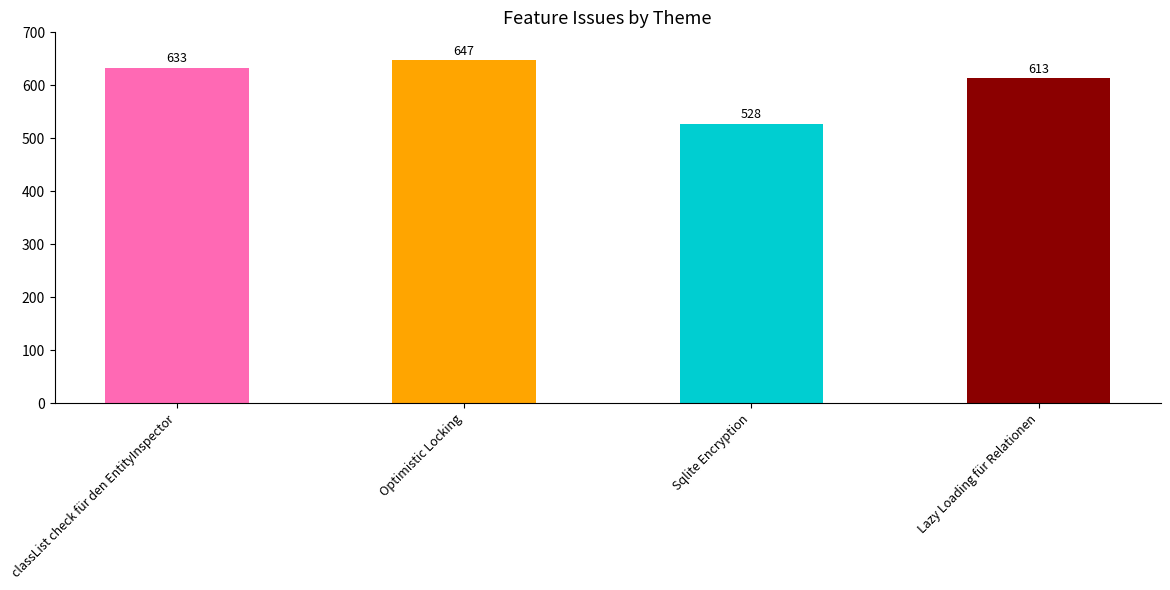

True or false: the data shows 808 at Sqlite Encryption.

False